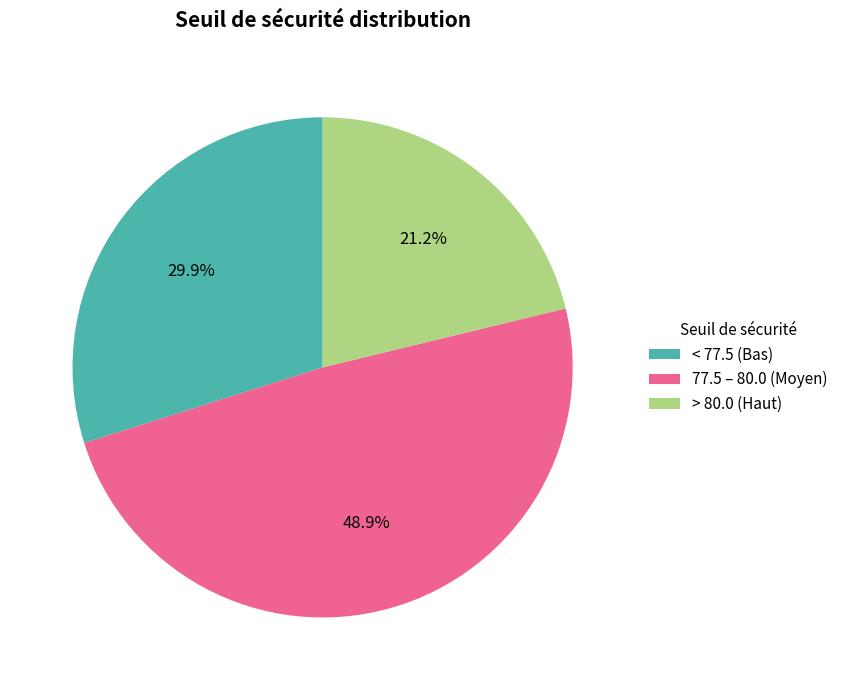

Is there any slice that represents more than half of the pie?

No